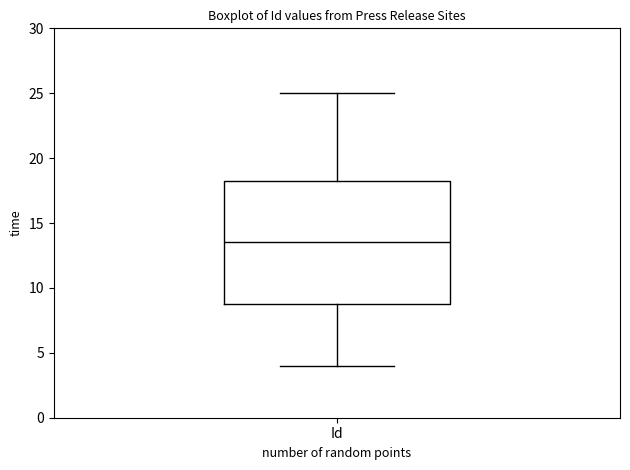

Where does the lower whisker of the box for Id end on the y-axis? The values are not printed on the chart, so give them approximately, as read against the axis.

4.0